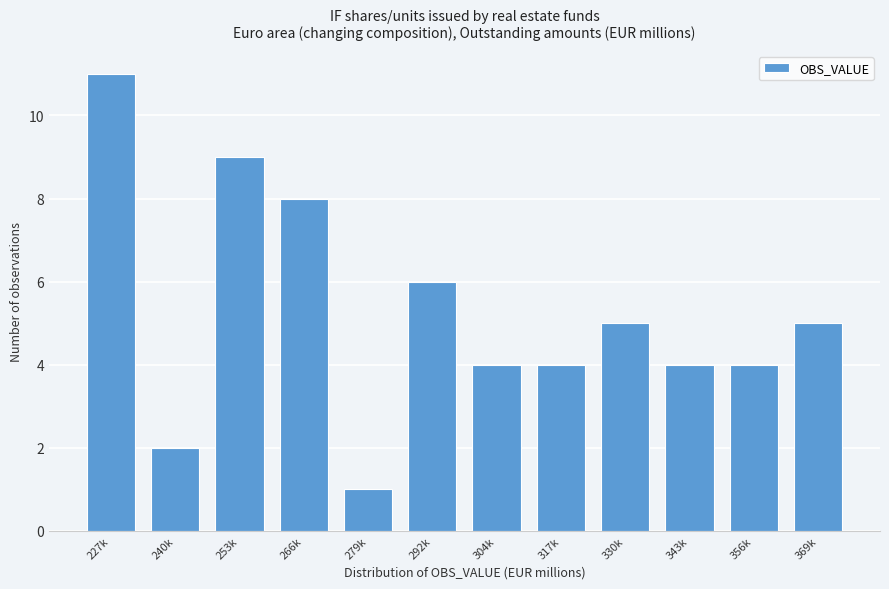

Reading left to right, extract all data points from this chart.

227k=11	240k=2	253k=9	266k=8	279k=1	292k=6	304k=4	317k=4	330k=5	343k=4	356k=4	369k=5